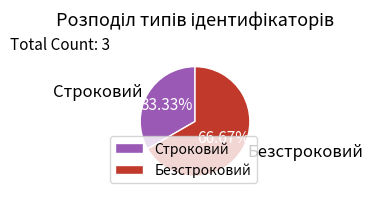

Which has a higher value, Строковий or Безстроковий?

Безстроковий